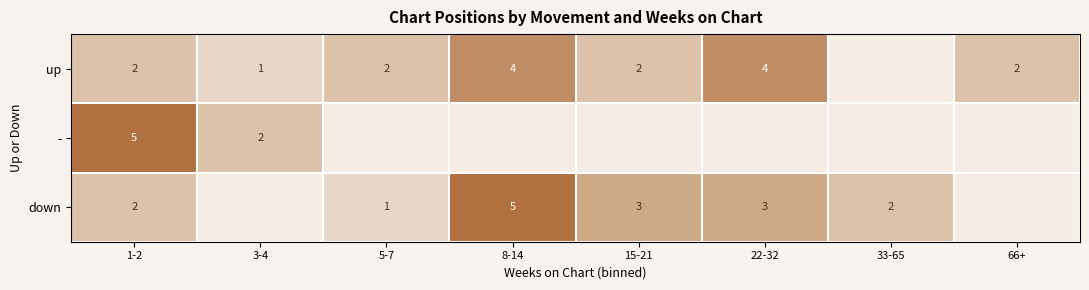

What is the spread (max minus min) of values at 1-2?

3